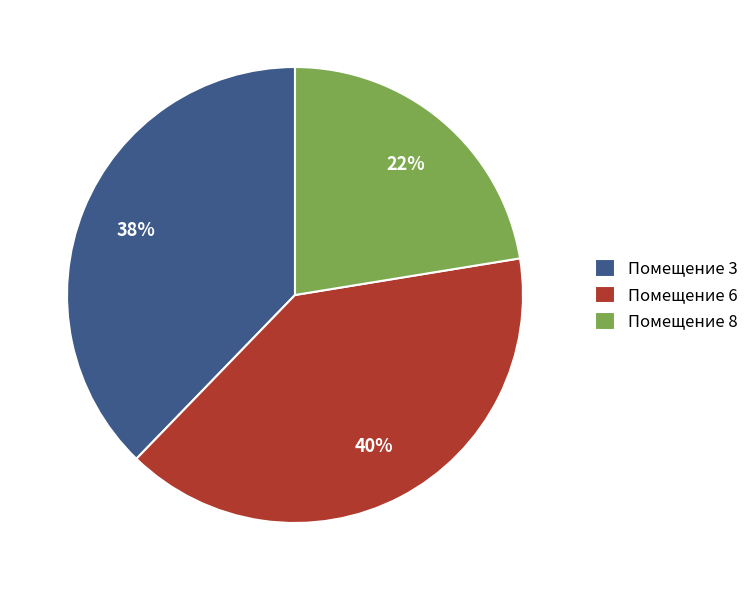

What is the smallest slice in the pie chart?

Помещение 8